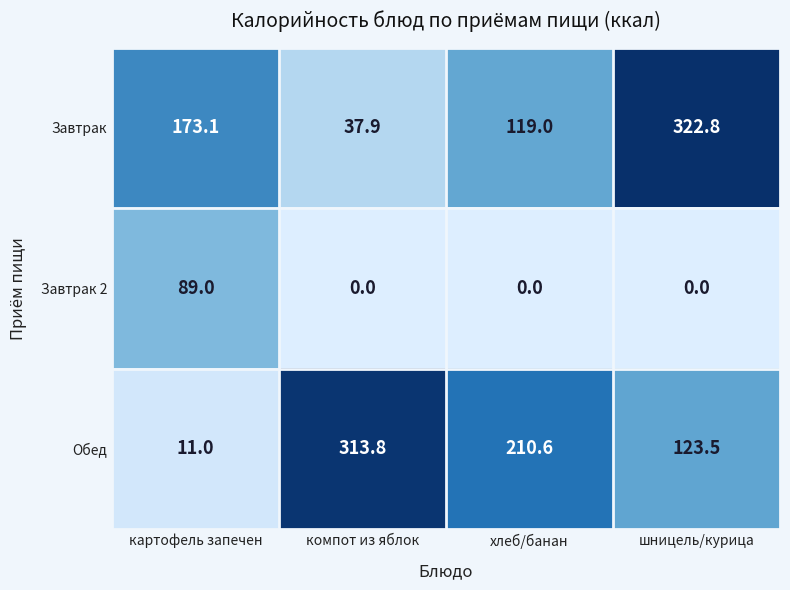

Read the Обед value at шницель/курица.

123.5